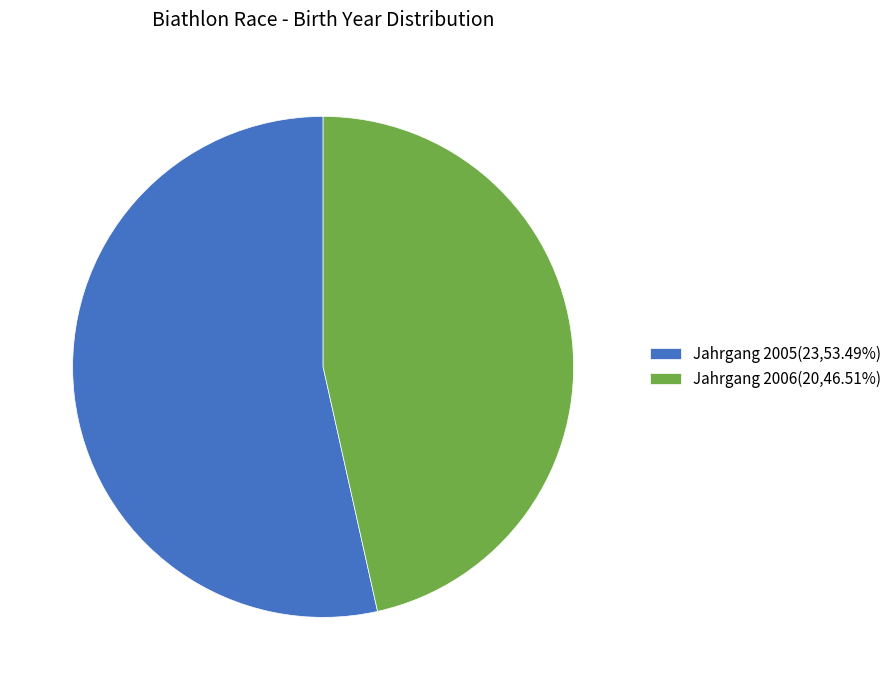

How many segments does this pie chart have?

2